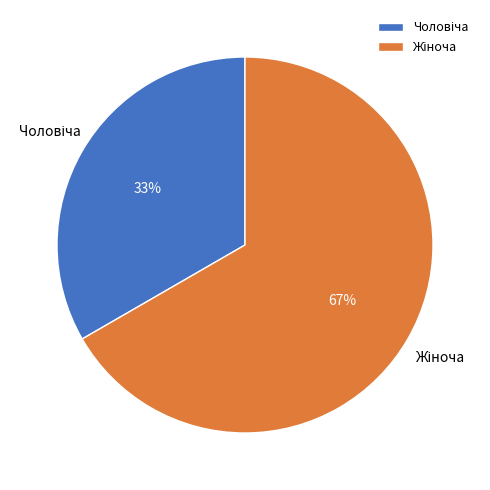

Does any single category account for the majority?

Yes